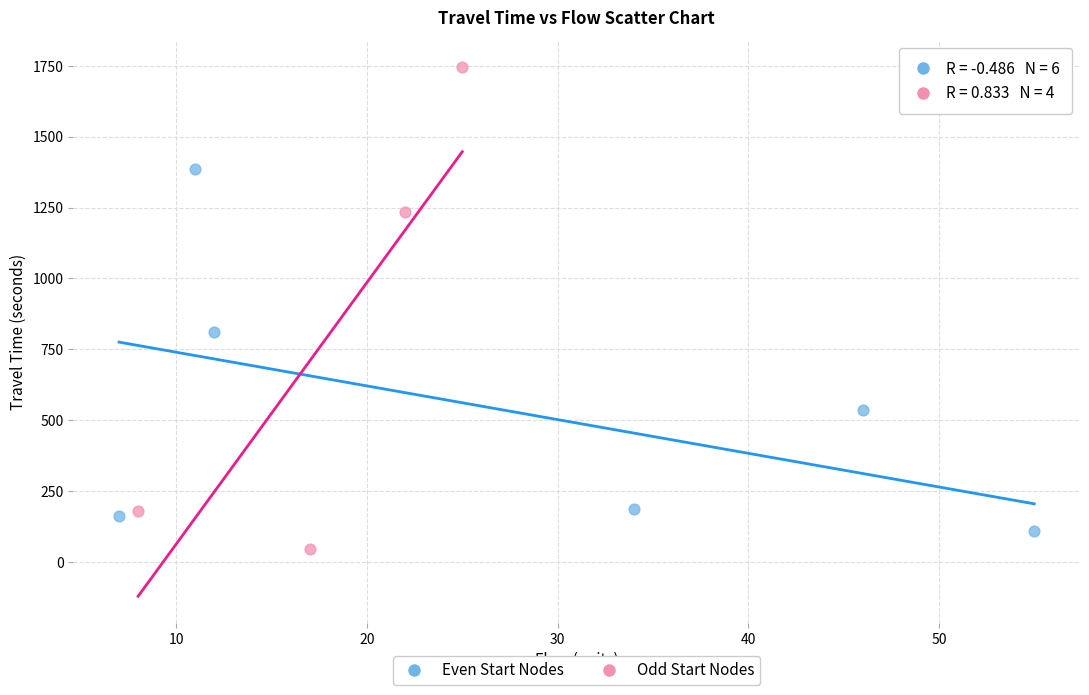

Which series has the largest Y range (max minus min)?

Odd Start Nodes